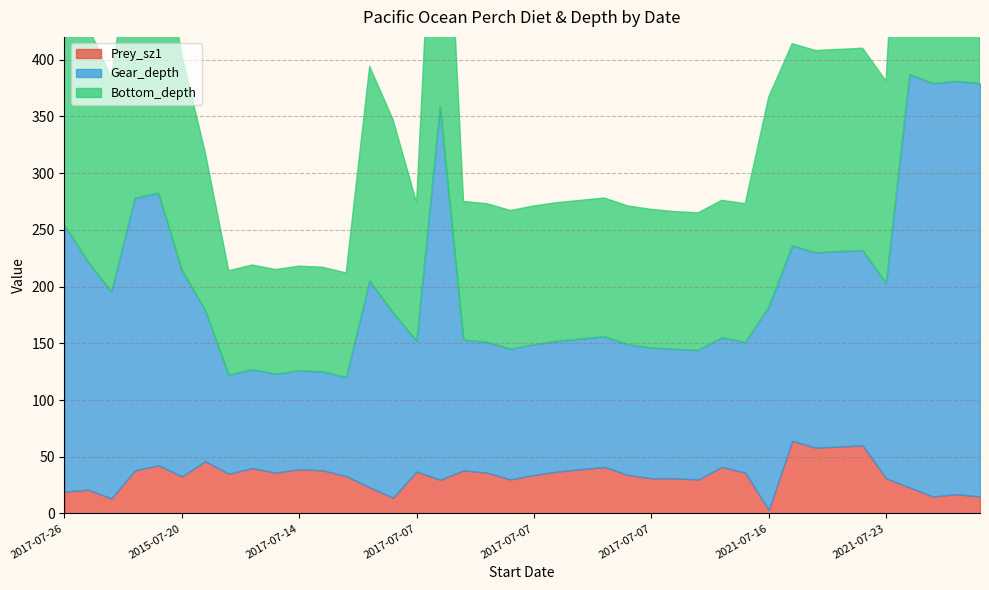

Which category has the lowest value across all series?

2021-07-16